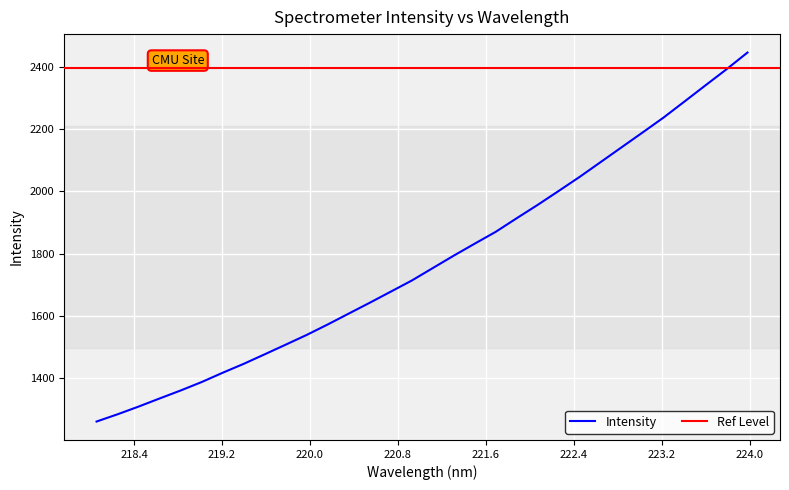

True or false: the data has more than 1 interior local peaks.

False